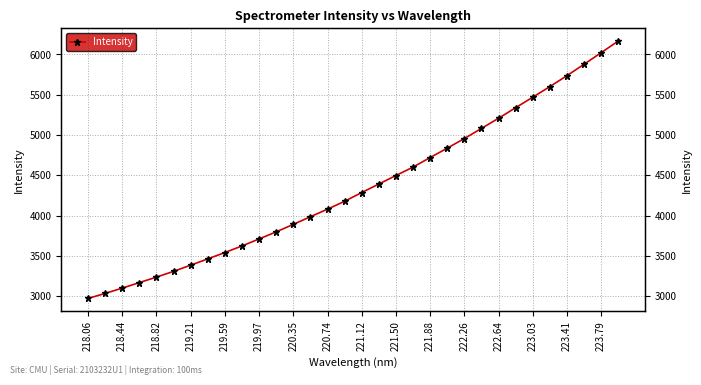

What is the average value?

4350.9